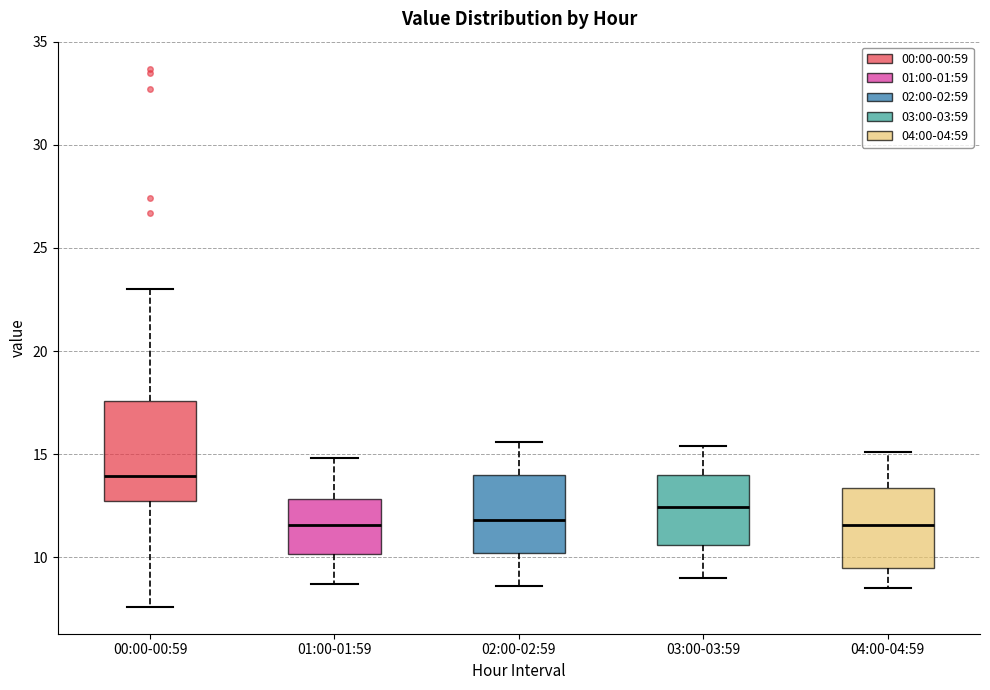

Reading left to right, read every box against the y-axis: the position of its median line, the range the box covers, and the ends of its whiskers. The values are not printed on the chart, so give them approximately, as read against the axis.

00:00-00:59: median 14.0, box 12.5 to 17.5, whiskers 7.5 to 23.0
01:00-01:59: median 11.5, box 10.0 to 13.0, whiskers 8.5 to 15.0
02:00-02:59: median 12.0, box 10.0 to 14.0, whiskers 8.5 to 15.5
03:00-03:59: median 12.5, box 10.5 to 14.0, whiskers 9.0 to 15.5
04:00-04:59: median 11.5, box 9.5 to 13.5, whiskers 8.5 to 15.0